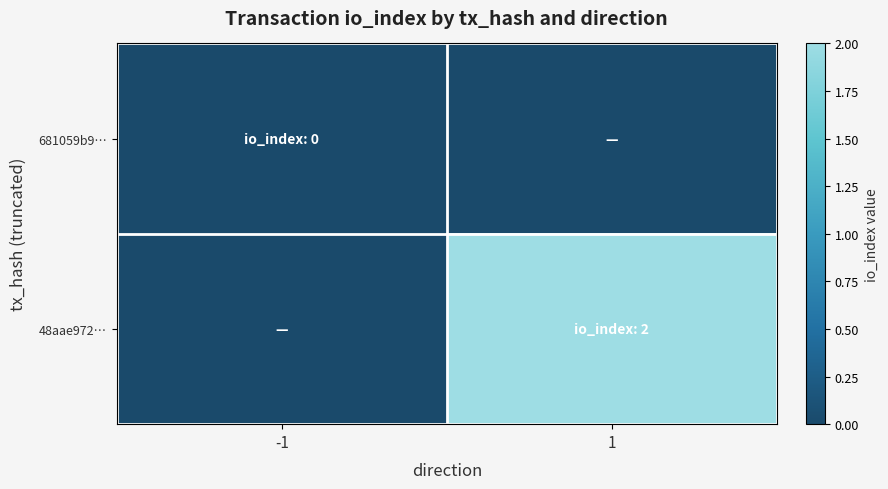

How many series are shown in this chart?

2